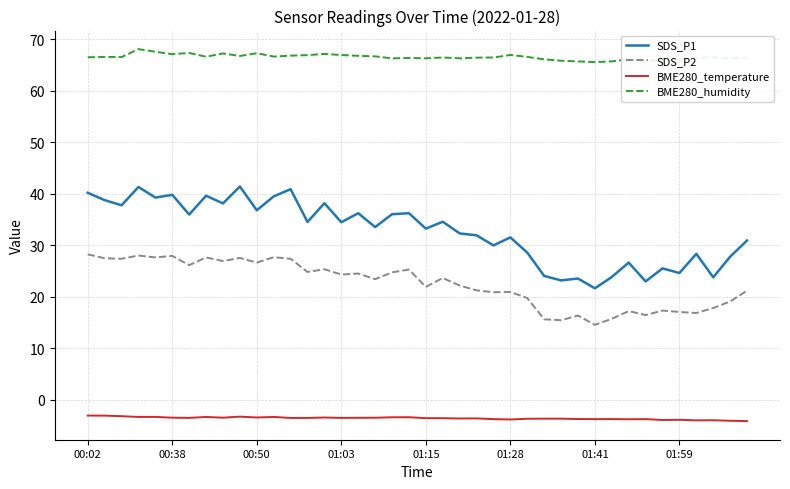

What is the difference between the maximum and minimum values in the SDS_P1 series?

19.8